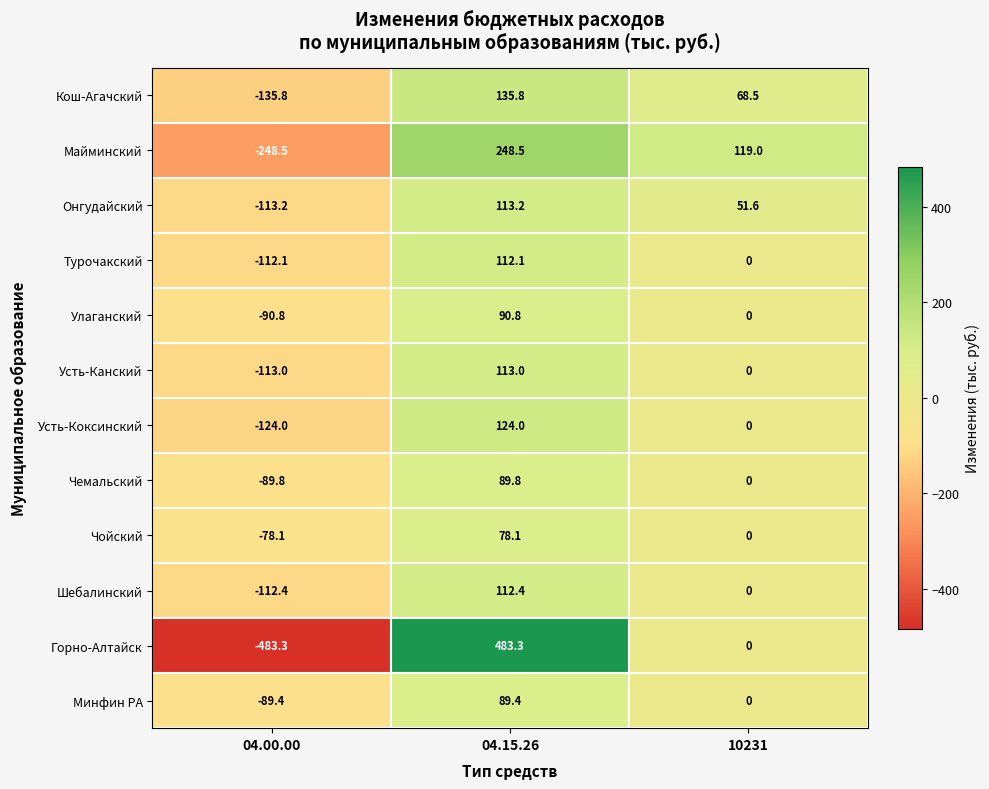

Rank the series at 04.15.26 from lowest to highest value.

Чойский, Минфин РА, Чемальский, Улаганский, Турочакский, Шебалинский, Усть-Канский, Онгудайский, Усть-Коксинский, Кош-Агачский, Майминский, Горно-Алтайск